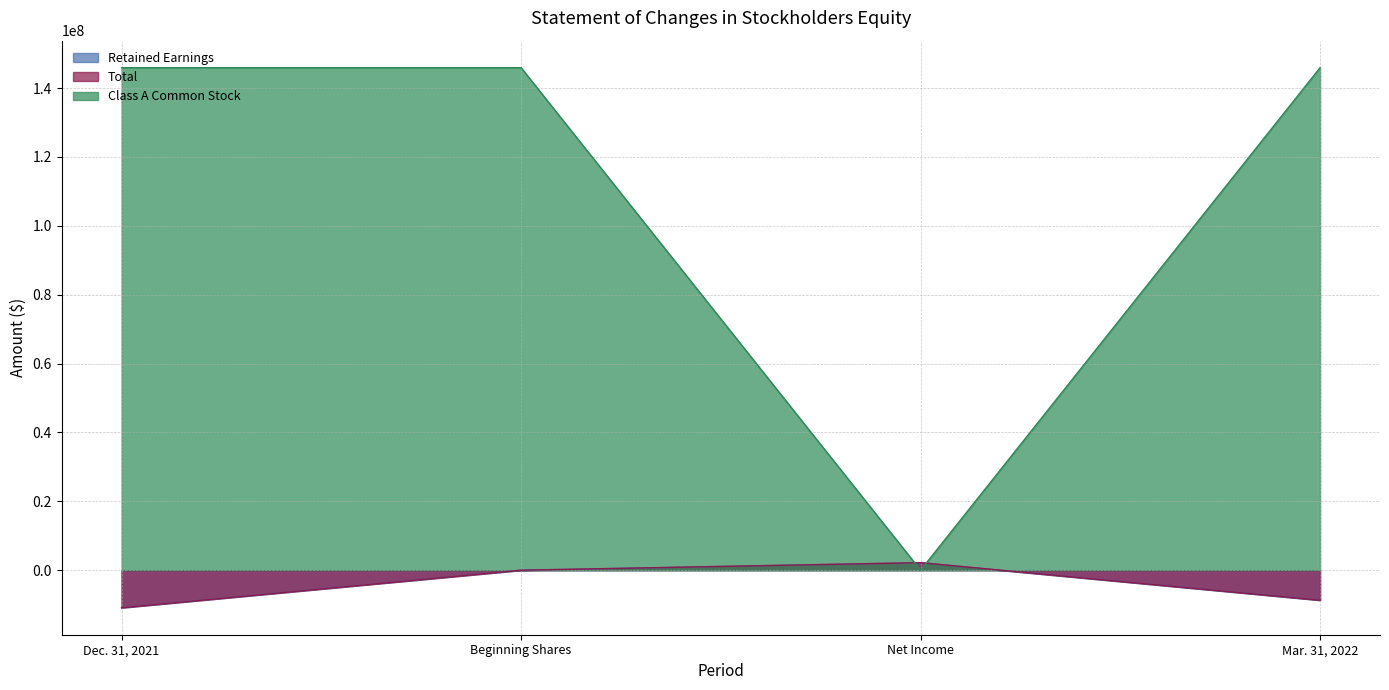

Which has a higher value, Net Income or Beginning Shares?

Net Income